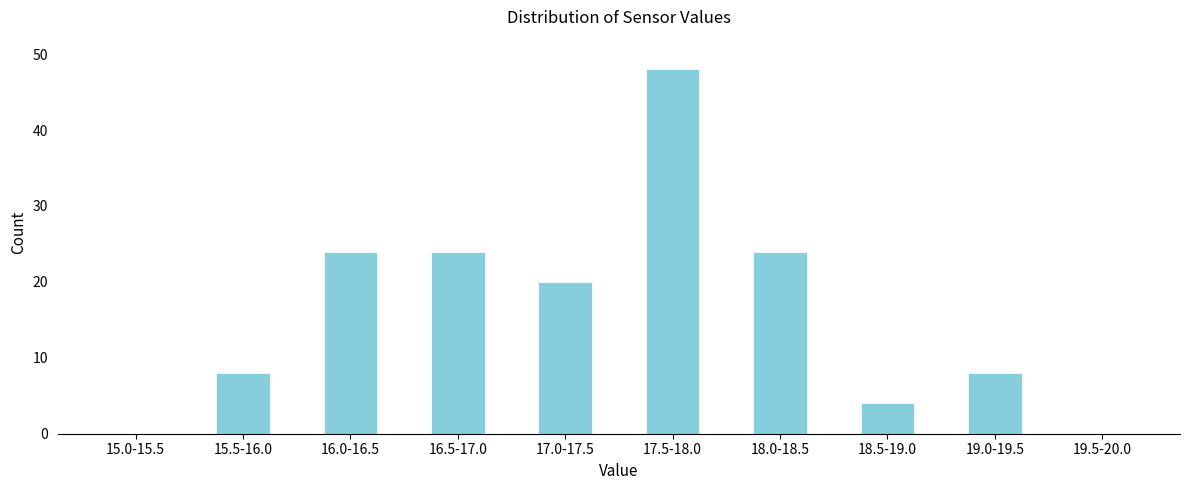

Reading right to left, transcribe all the data shown in this chart.

19.5-20.0=0	19.0-19.5=8	18.5-19.0=4	18.0-18.5=24	17.5-18.0=48	17.0-17.5=20	16.5-17.0=24	16.0-16.5=24	15.5-16.0=8	15.0-15.5=0